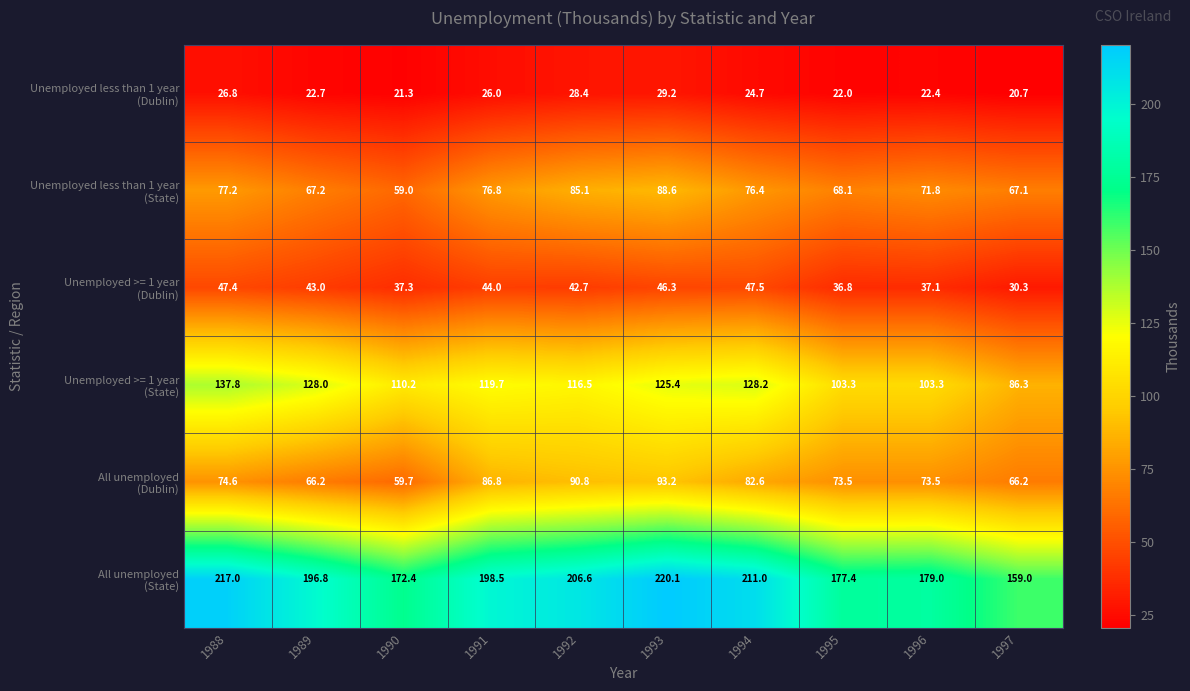

What is the difference between the highest and lowest values at 1992?

178.2